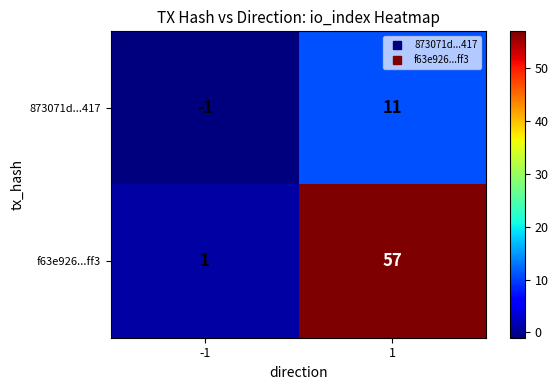

True or false: f63e926...ff3 has a value of 1 at -1.

True